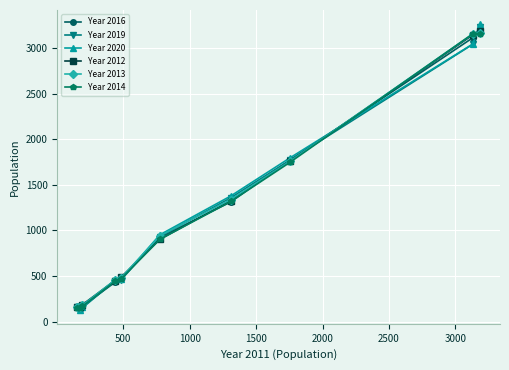

How many series are shown in this chart?

6